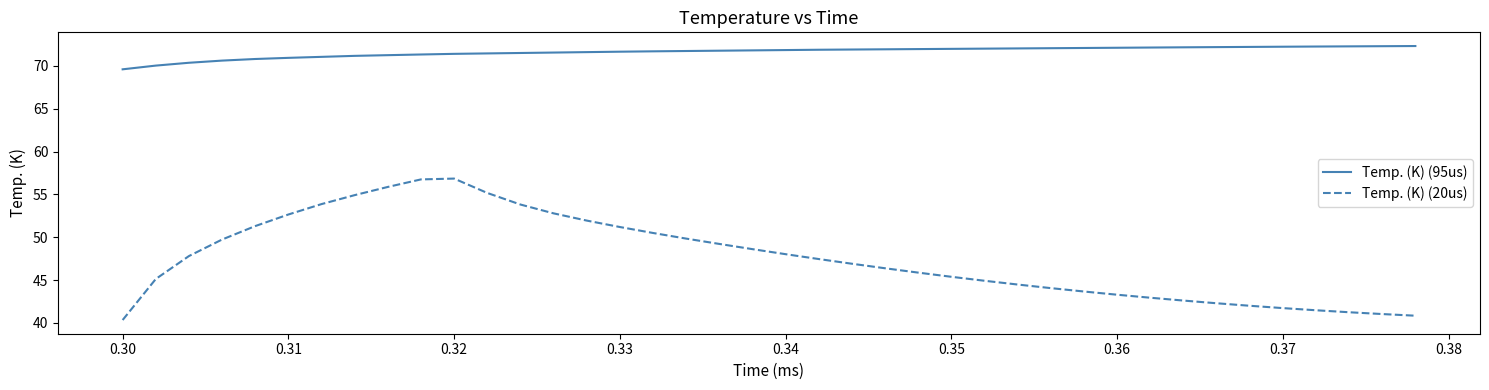

List the series in order of their overall mean, lowest first.

Temp. (K) (20us), Temp. (K) (95us)